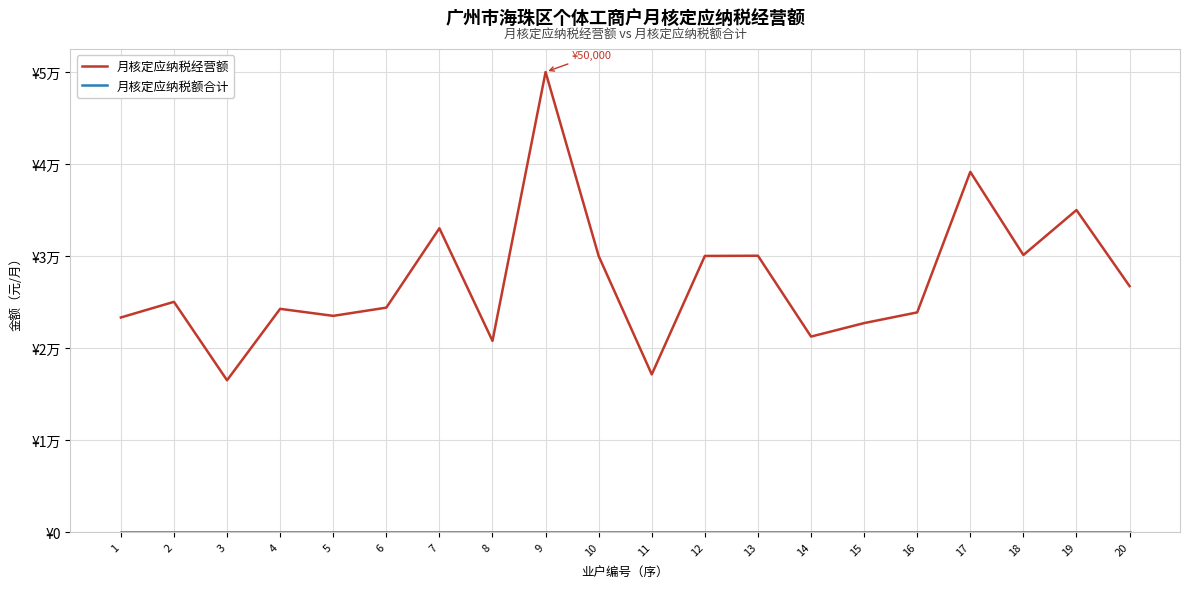

True or false: 月核定应纳税额合计 and 月核定应纳税经营额 cross at least once.

False